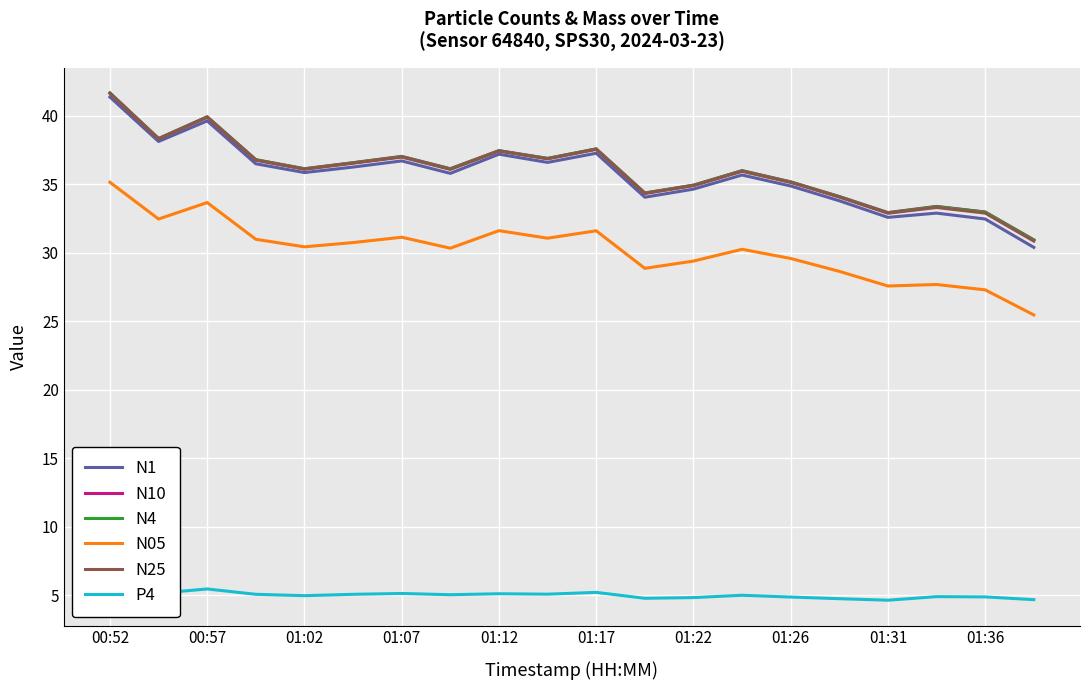

In N25, how many points are lower than both neighbors (excluding endpoints)?

6